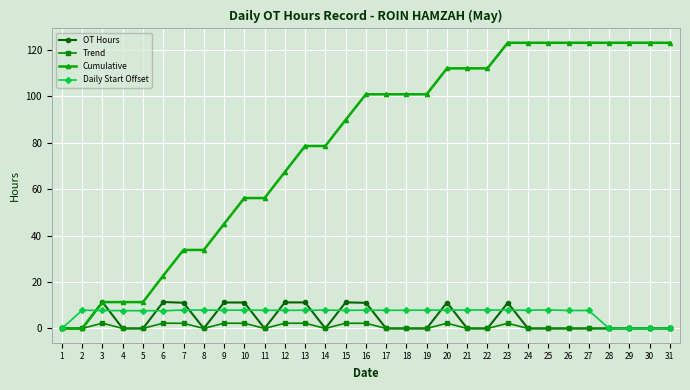

What is the highest value of the Cumulative series?

123.0